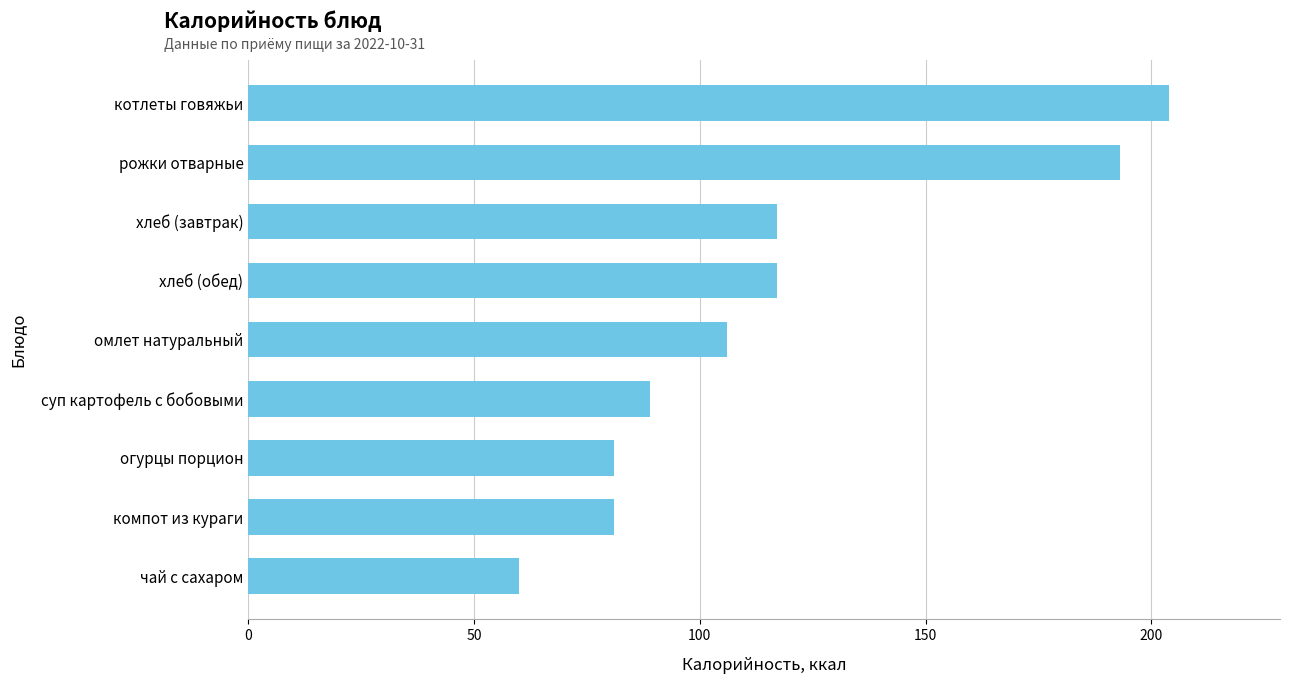

What is the change in value from хлеб (завтрак) to чай с сахаром?

-57